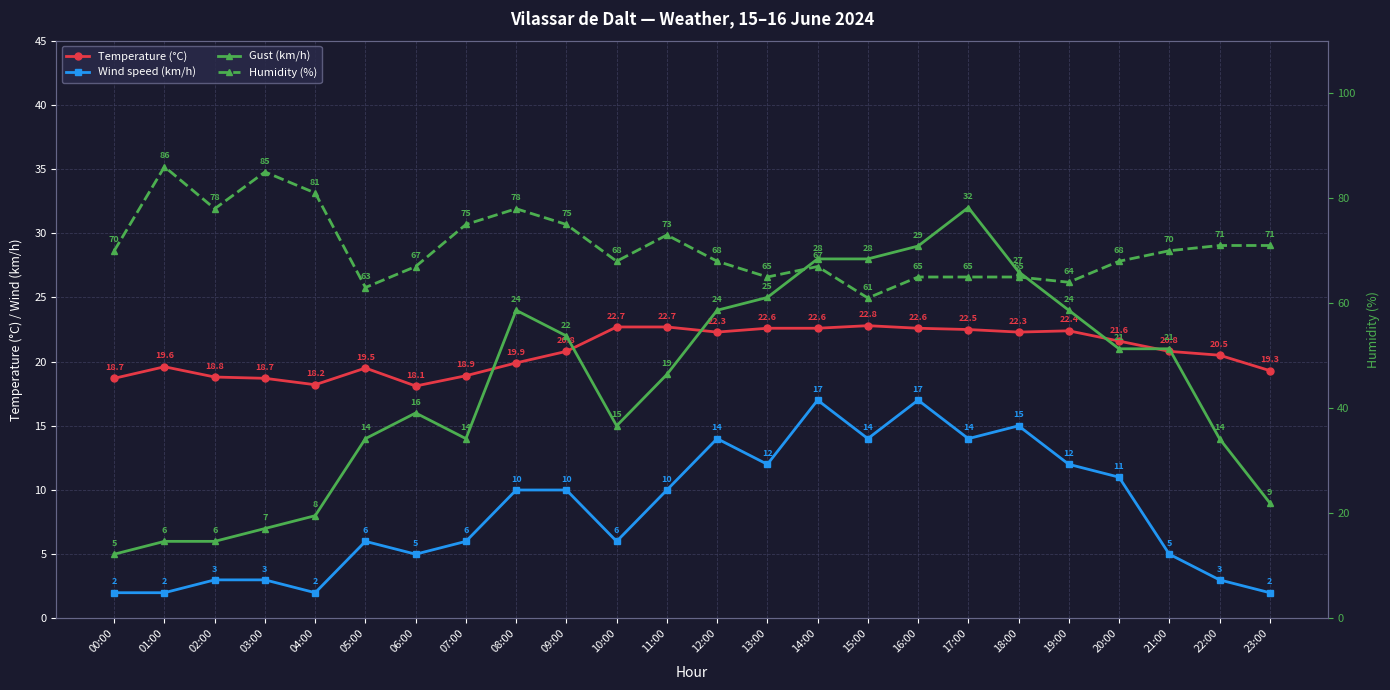

How many lines are shown in the chart?

4